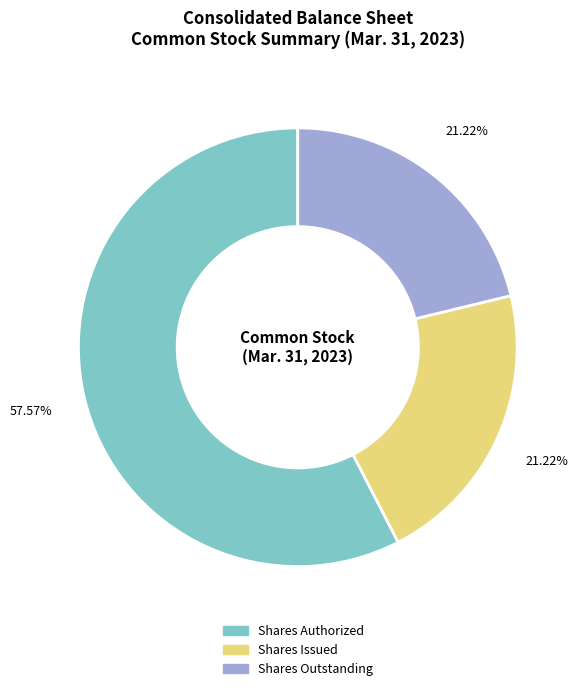

Is there any slice that represents more than half of the pie?

Yes